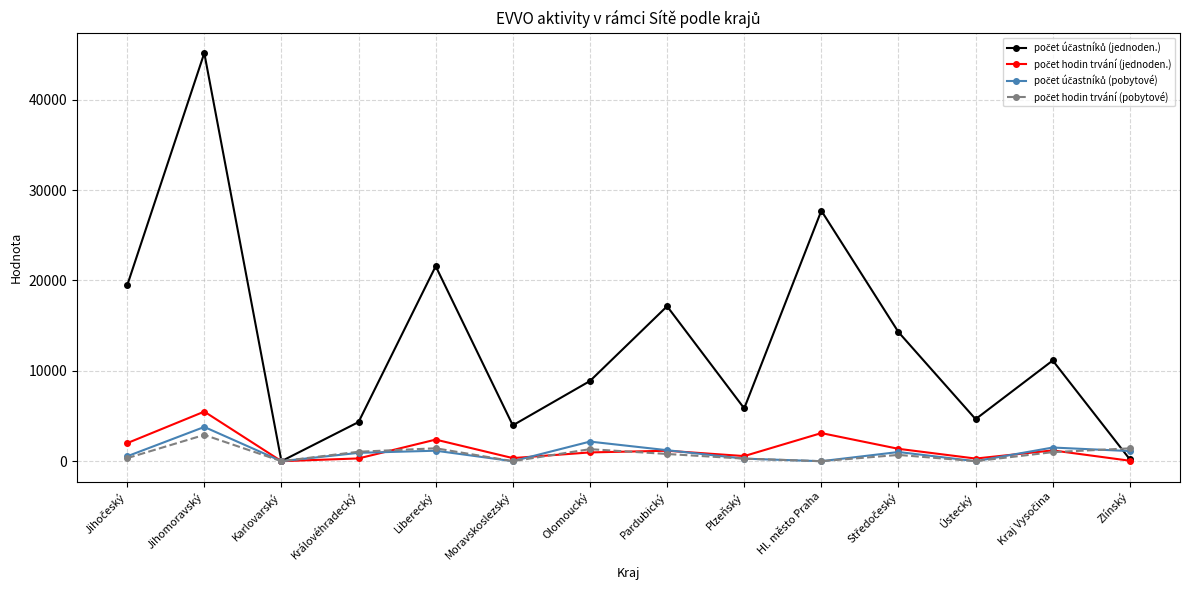

At which category is the sum across all series the highest?

Jihomoravský